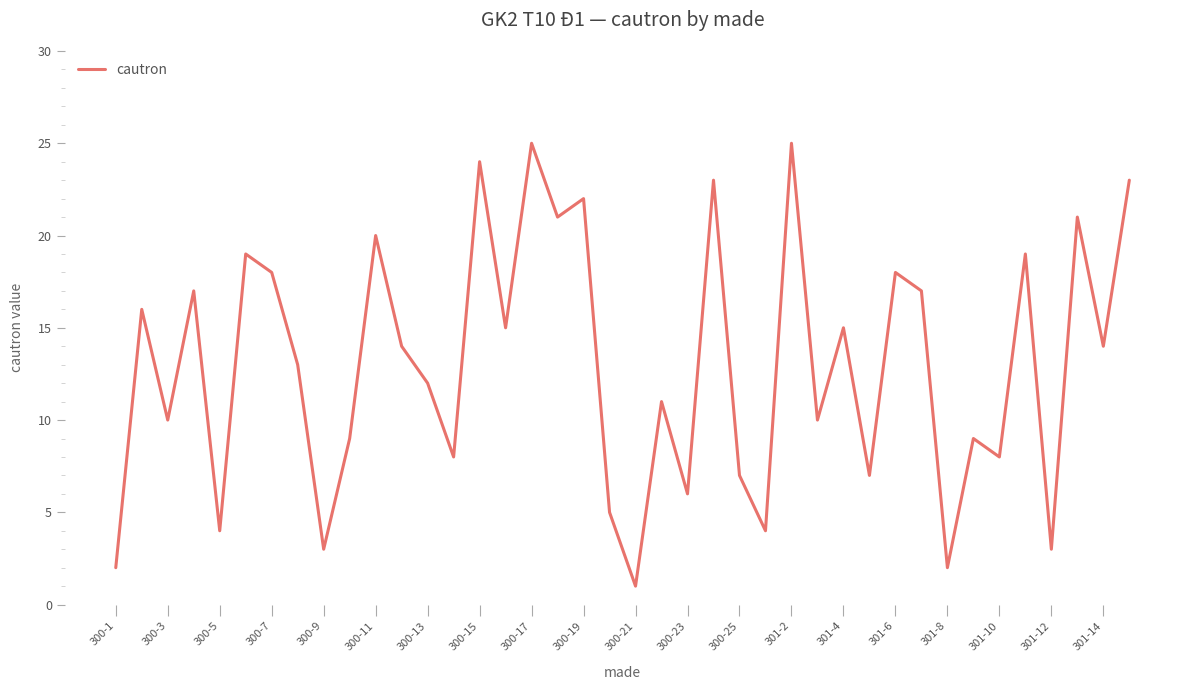

What is the maximum value shown in the chart?

25